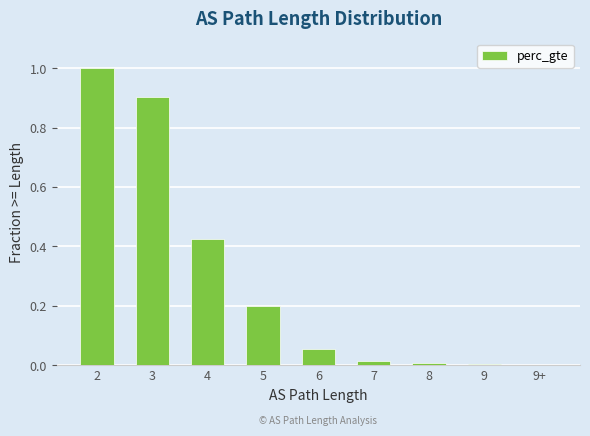

What is the maximum value shown in the chart?

1.0